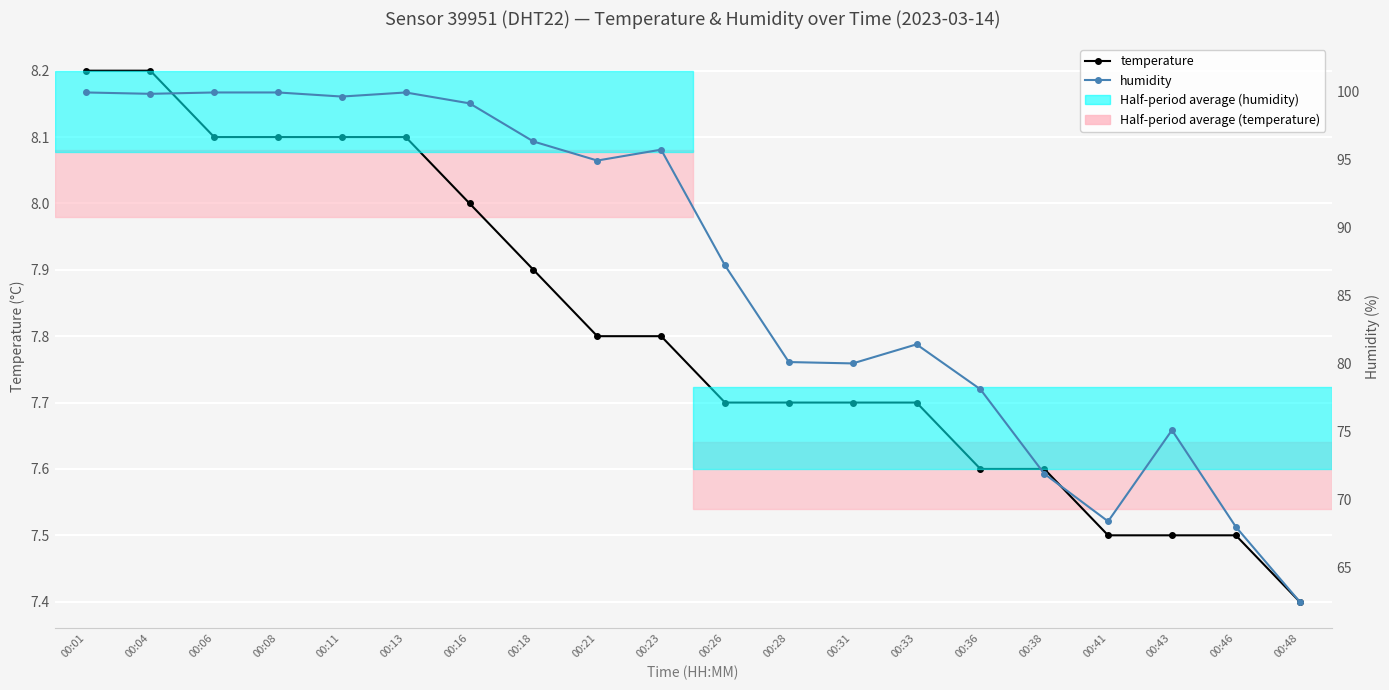

True or false: humidity and temperature cross at least once.

False